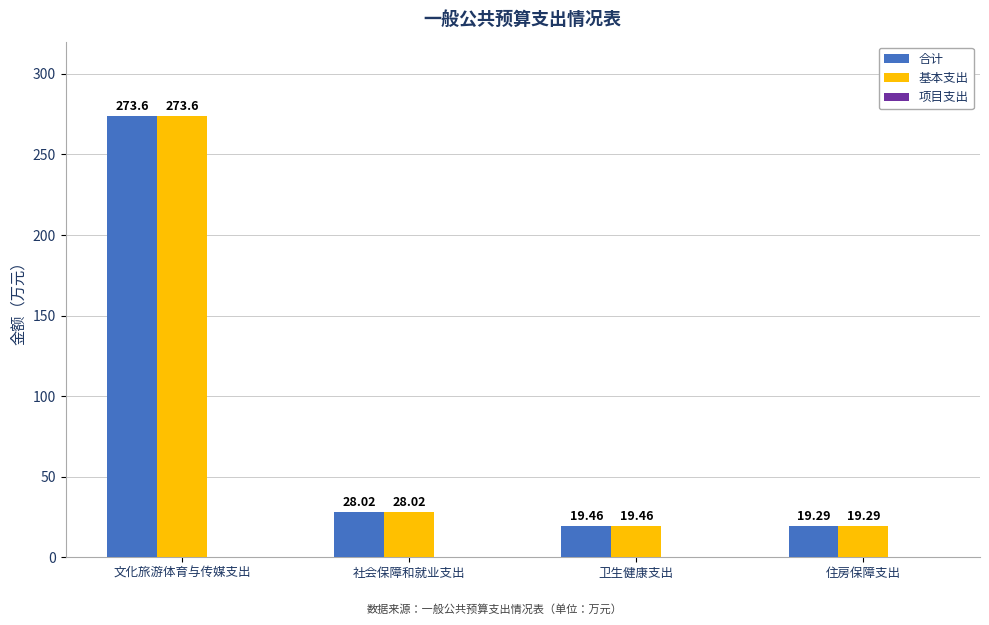

What is the value of the 合计 bar at the 4th from the left?

19.3